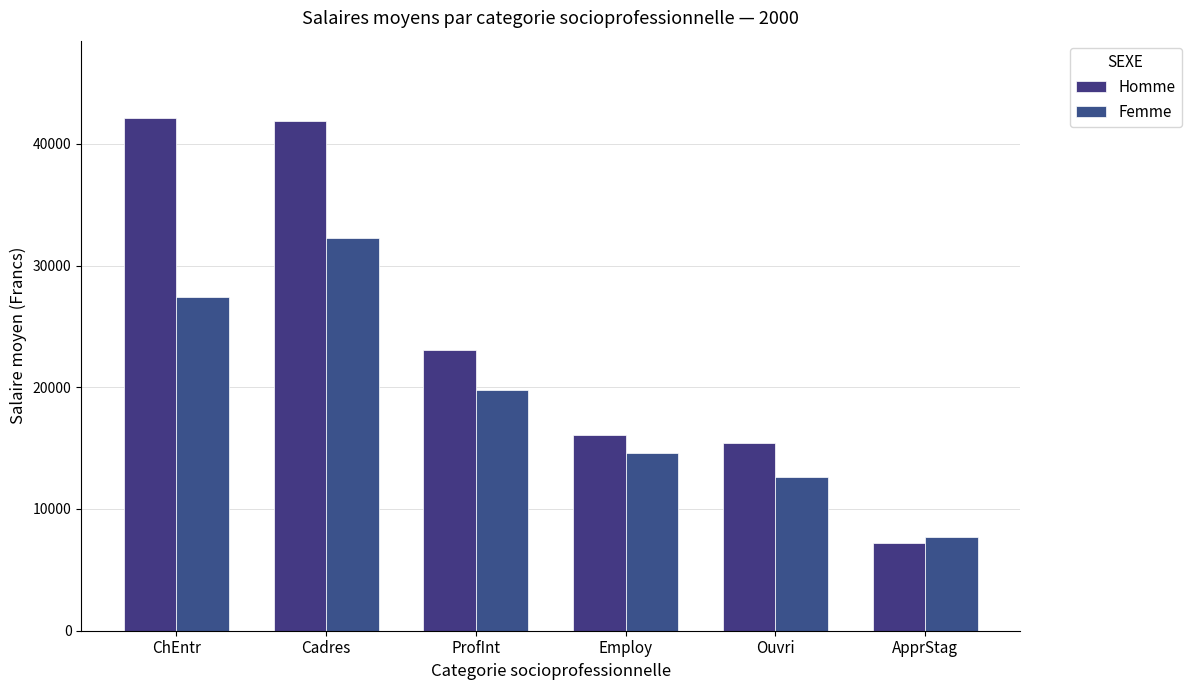

Reading right to left, what are all the values shown in this chart?

Homme: 7218	15445	16090	23067	41856	42150
Femme: 7700	12618	14620	19763	32271	27453